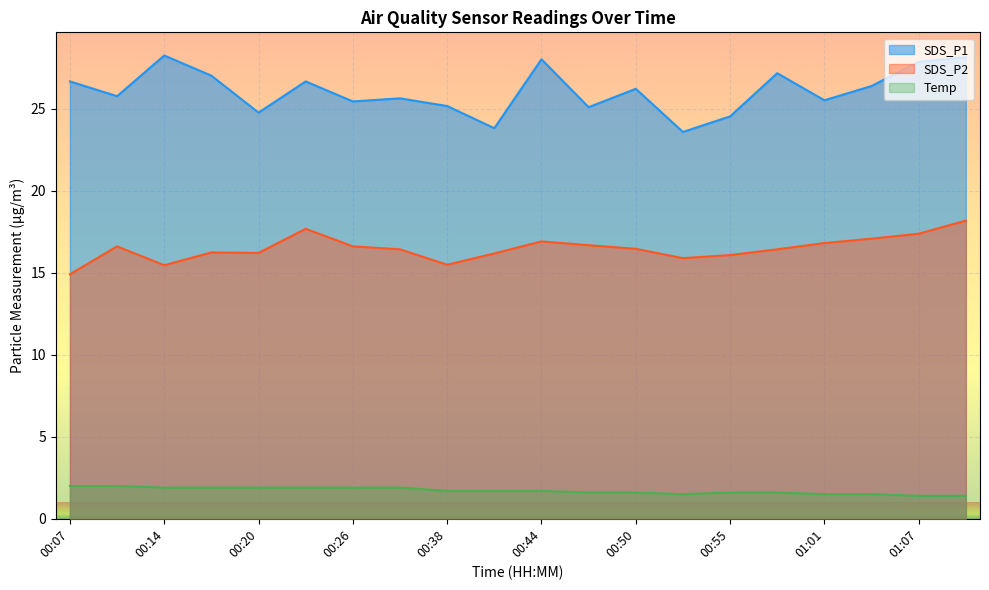

What is the difference between the maximum and minimum values in the Temp series?

0.6